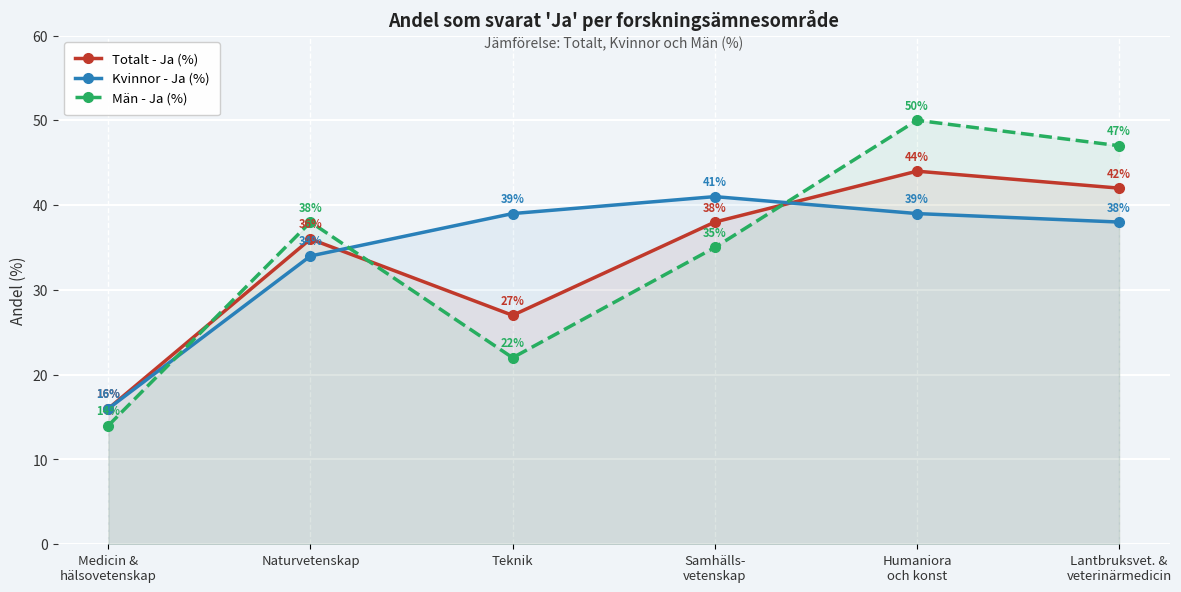

How many values in the Totalt - Ja (%) series are below 38?

3